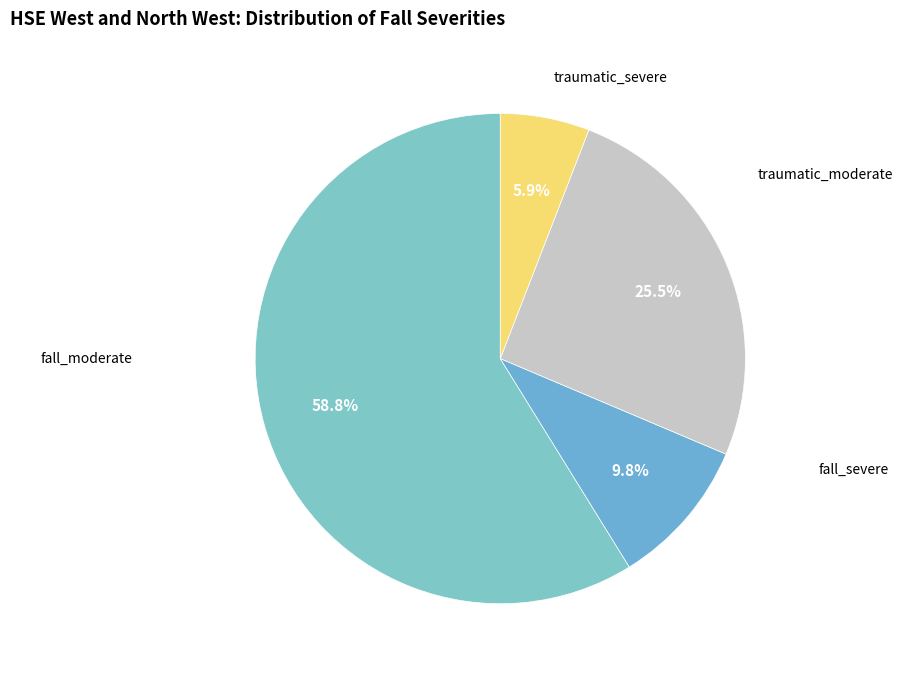

Between fall_moderate and traumatic_severe, which is larger?

fall_moderate